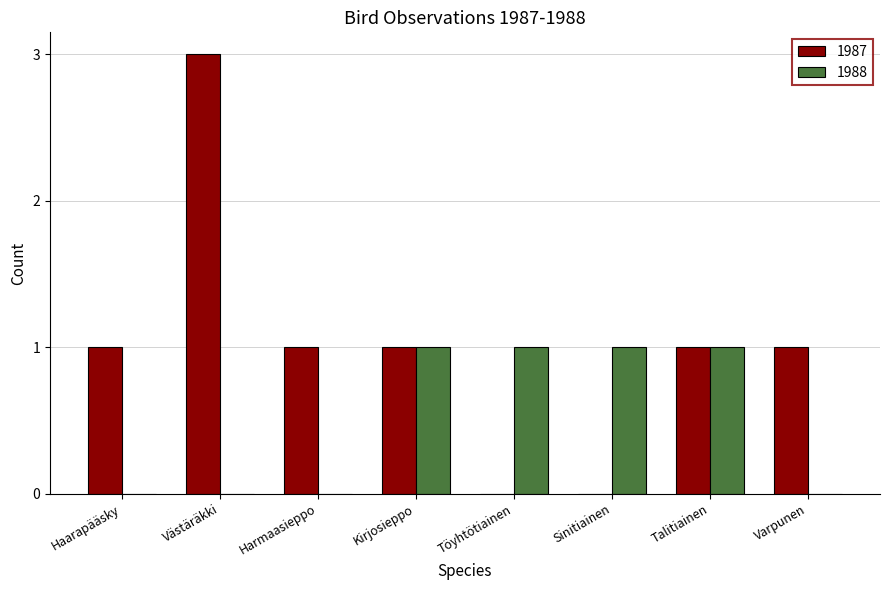

What is the greatest value displayed?

3